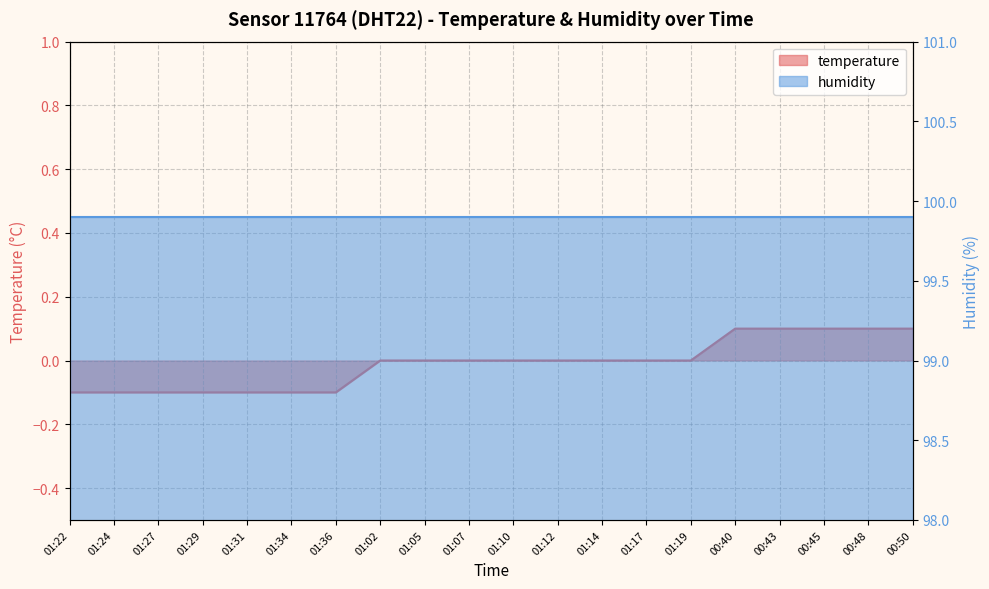

How many values are between 0 and 1?

13